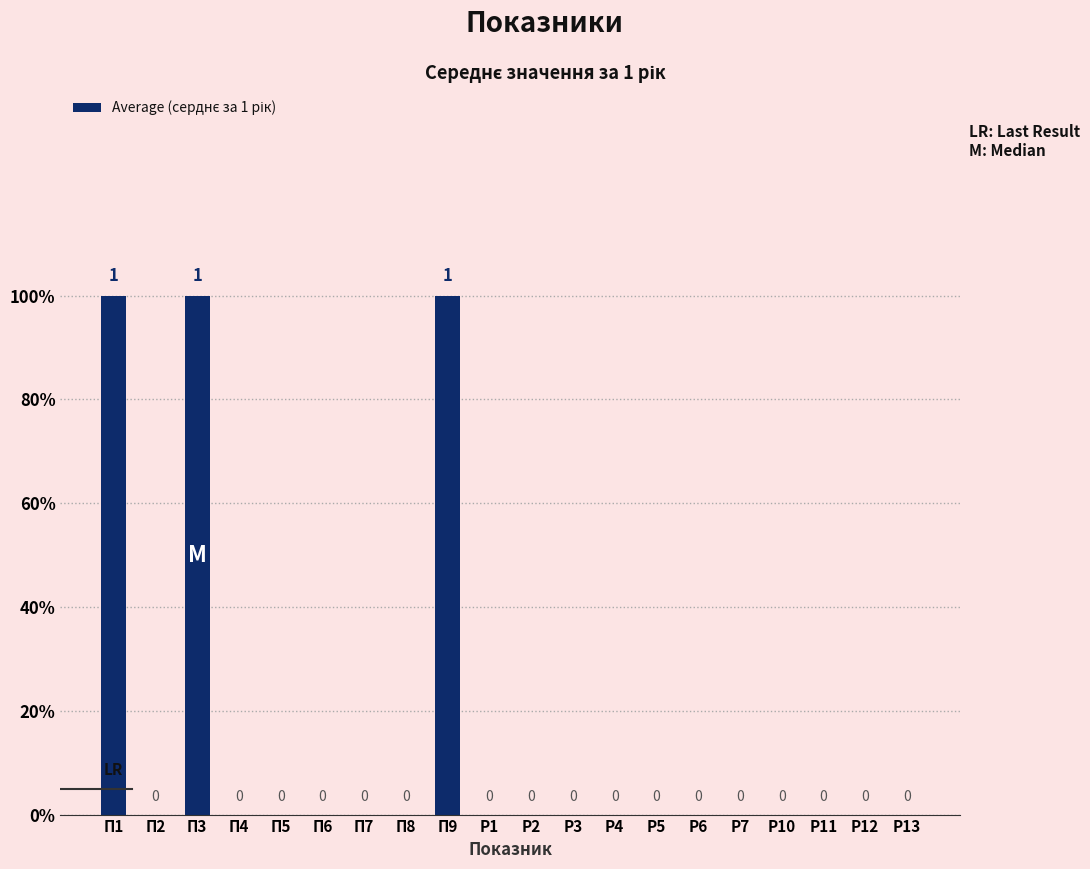

The chart shows a value of 0 at П8. True or false?

False